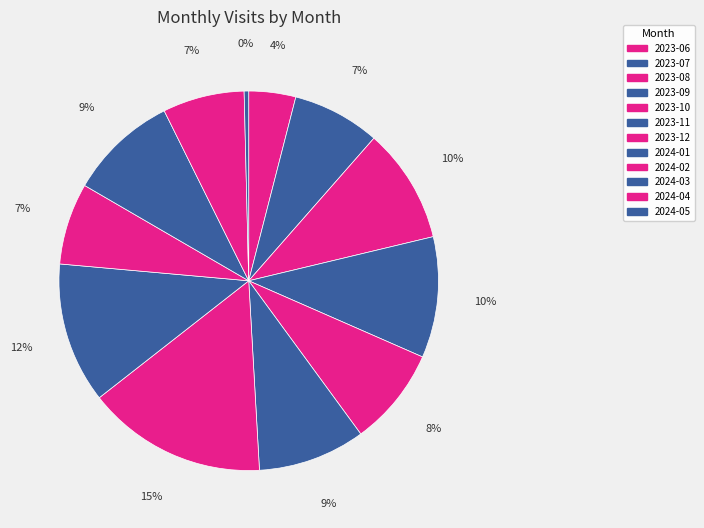

Count the number of slices in the pie.

12